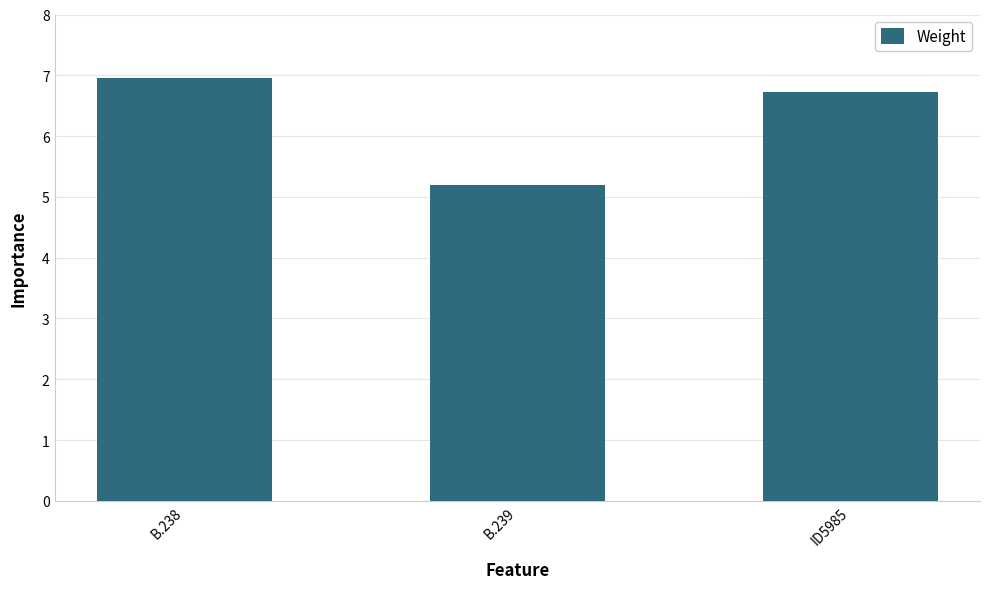

At which category does the chart reach its minimum across all series?

B.239